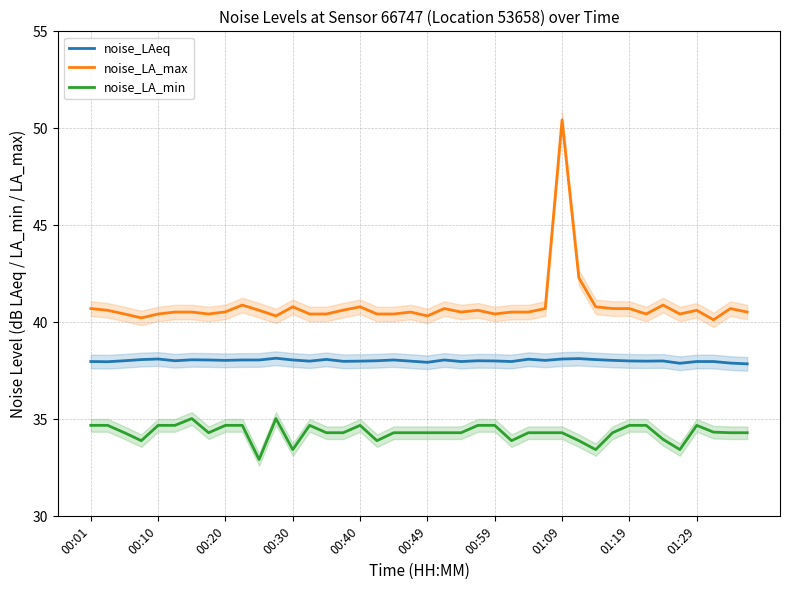

At which label does noise_LA_max reach its peak?

01:09